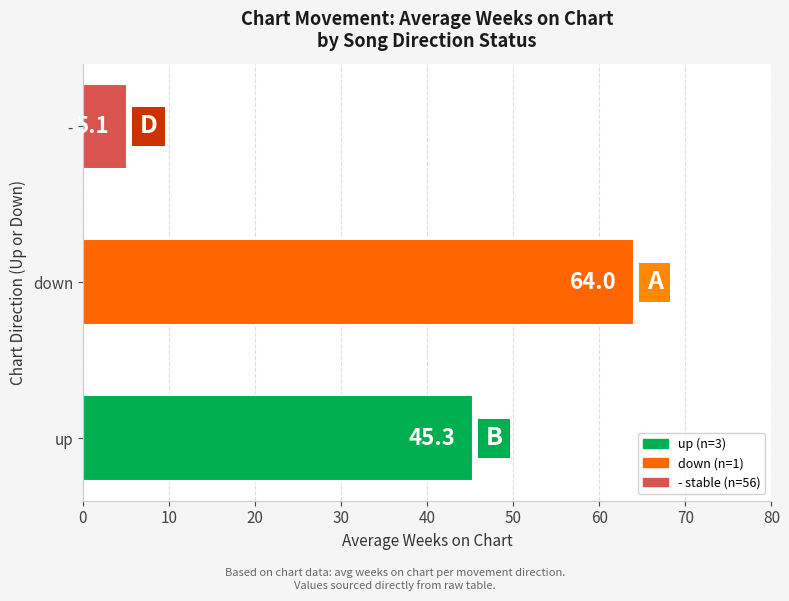

The chart shows a value of 30.6 at up. True or false?

False